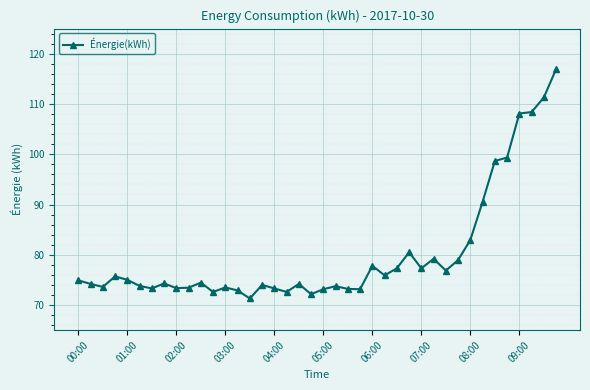

How many lines are shown in the chart?

1